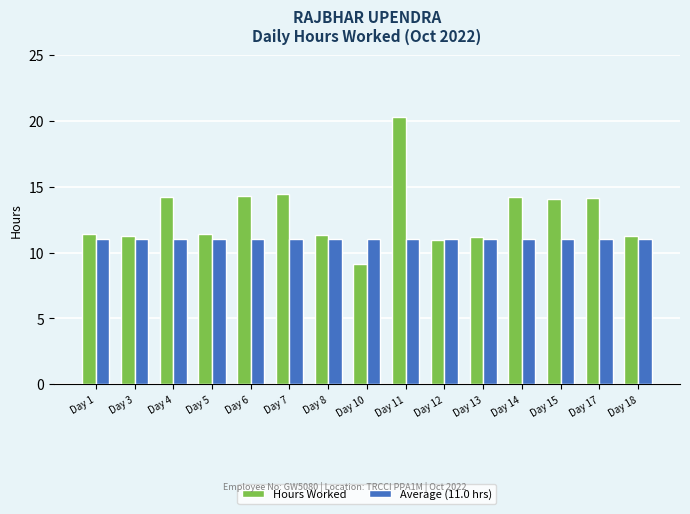

True or false: Hours Worked has a value of 5.2 at Day 18.

False